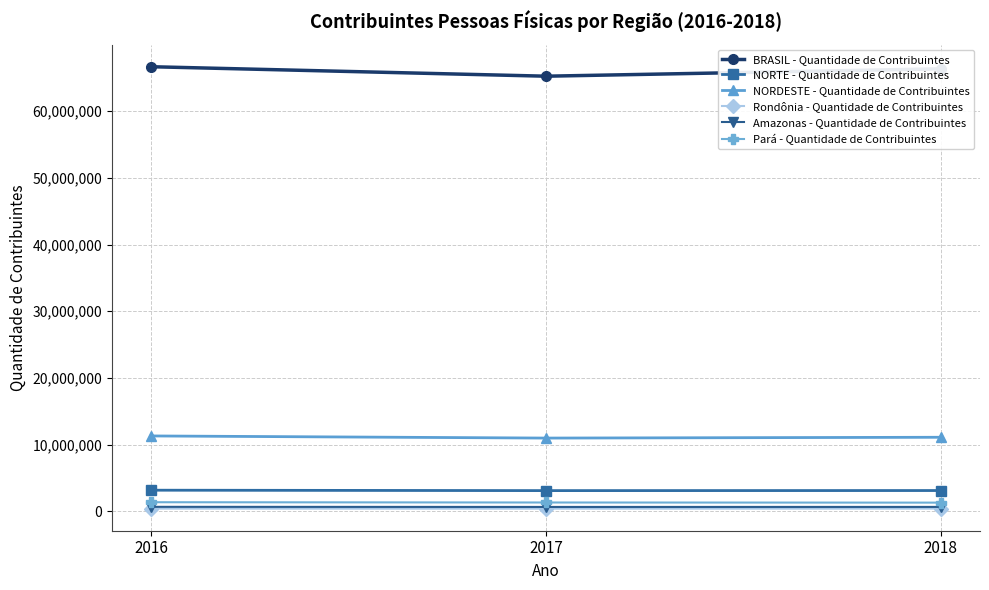

What is the maximum value for Rondônia - Quantidade de Contribuintes?

413084